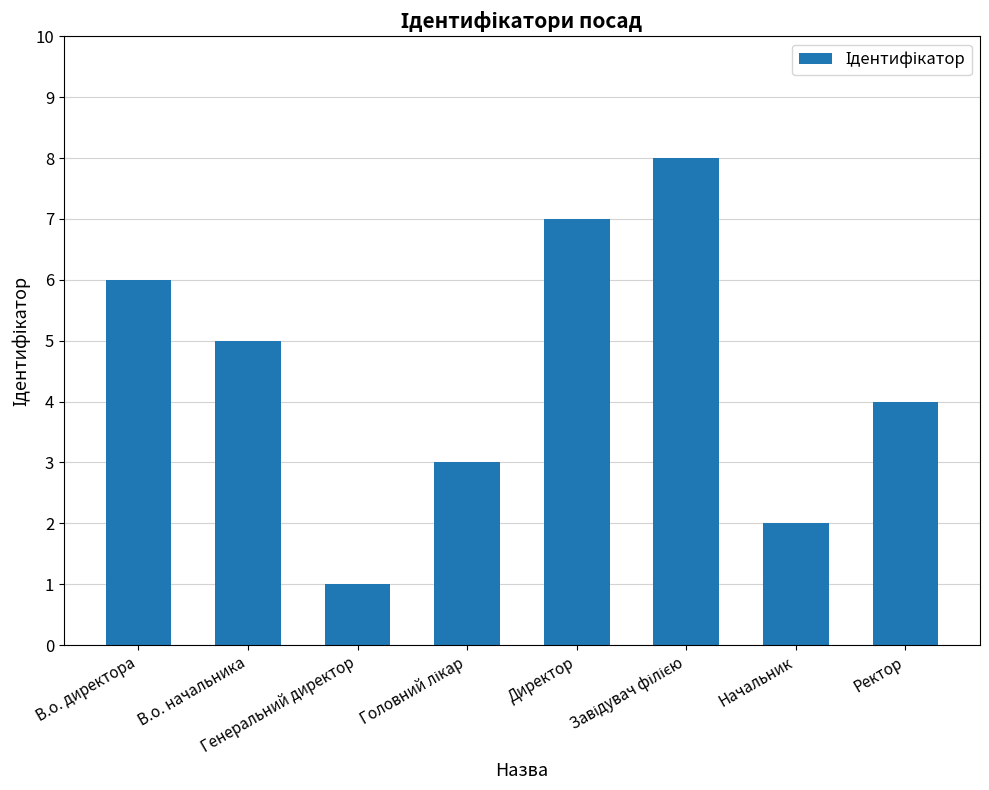

What is the sum of all values?

36